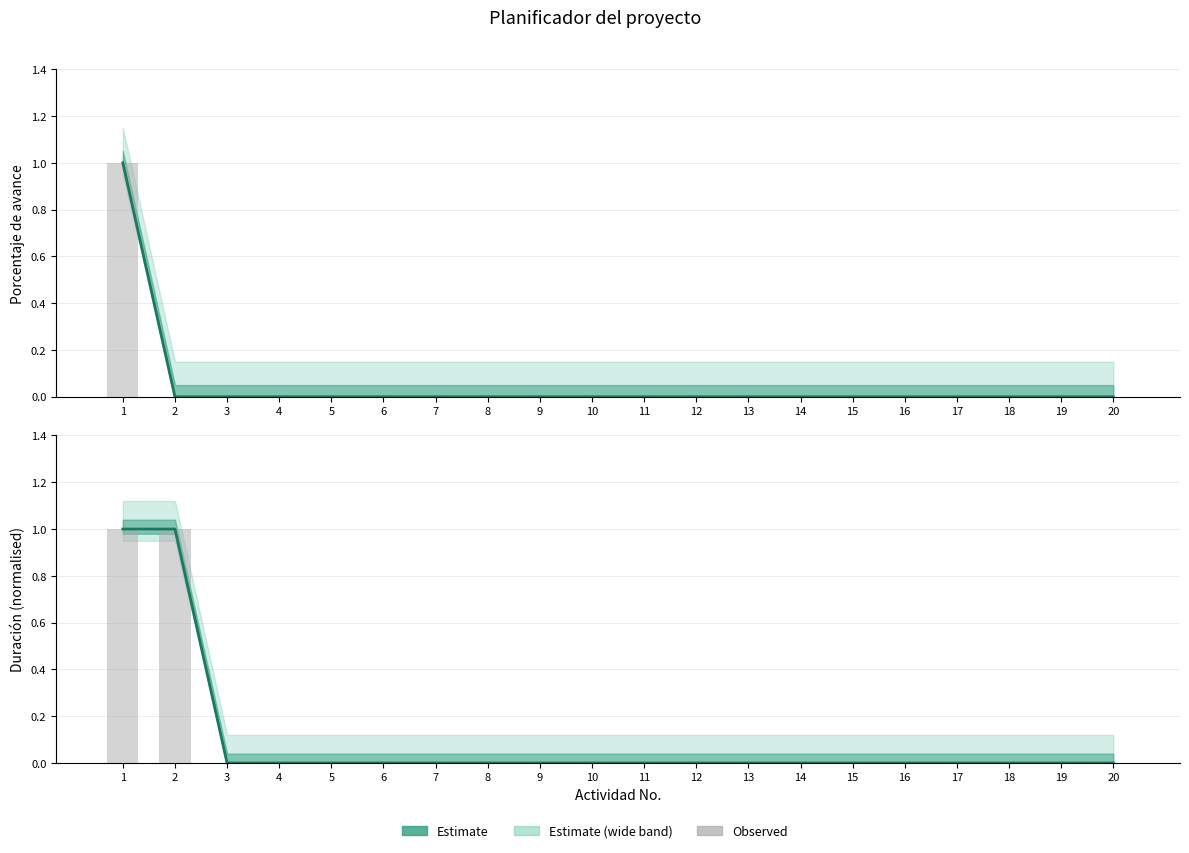

Rank the categories by value from lowest to highest.

3, 4, 5, 6, 7, 8, 9, 10, 11, 12, 13, 14, 15, 16, 17, 18, 19, 20, 1, 2